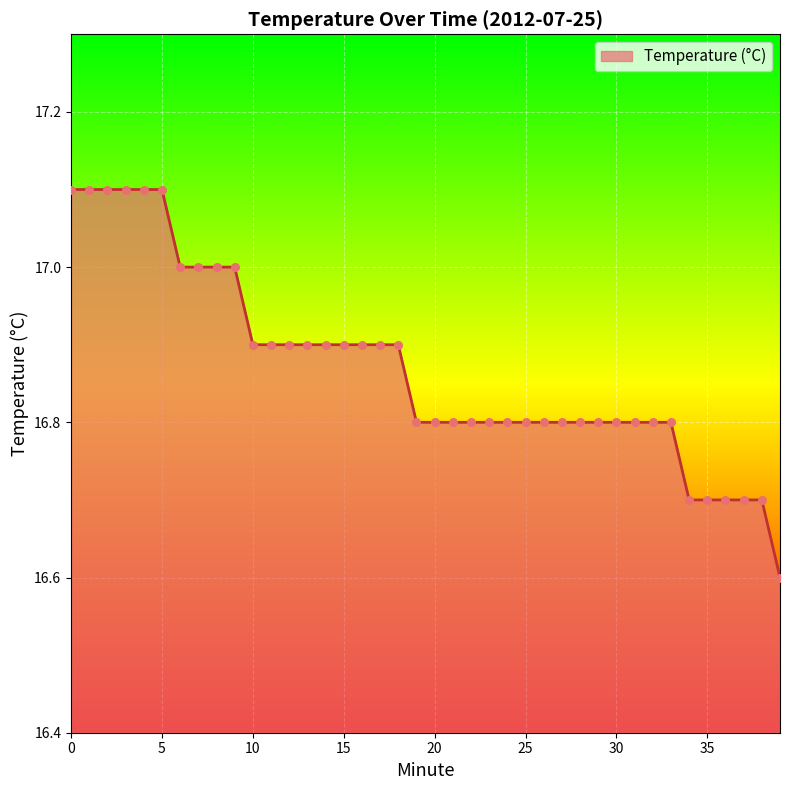

What is the minimum value shown in the chart?

16.6